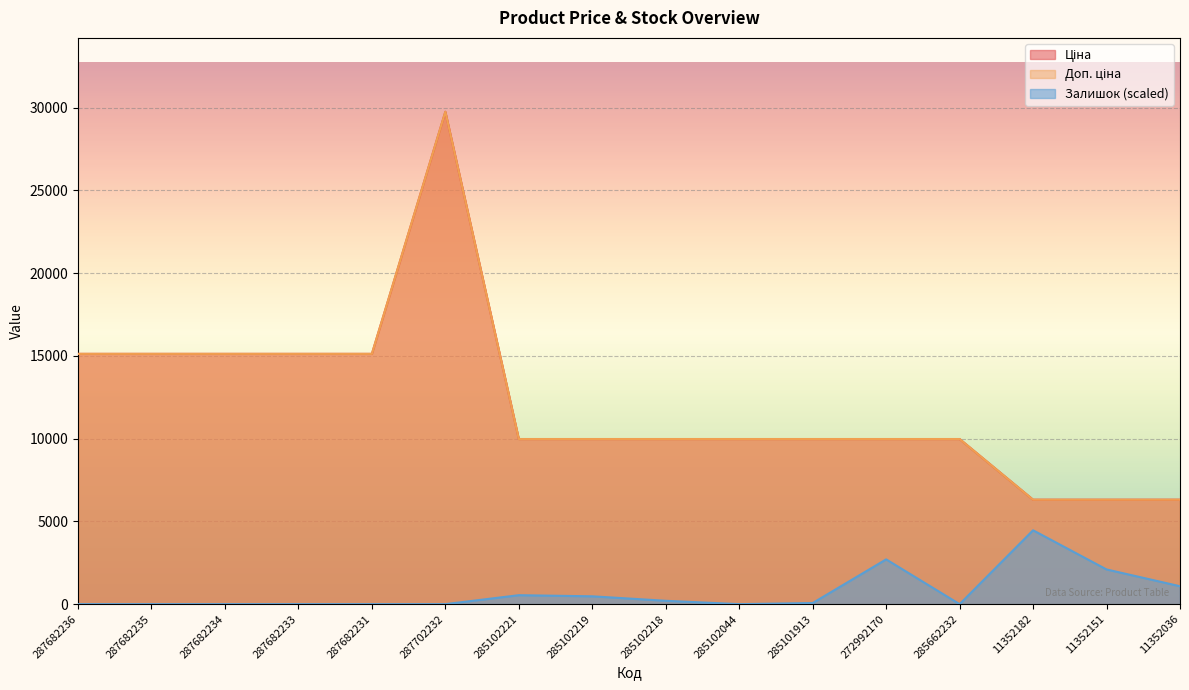

True or false: Ціна line and Залишок line cross at least once.

False